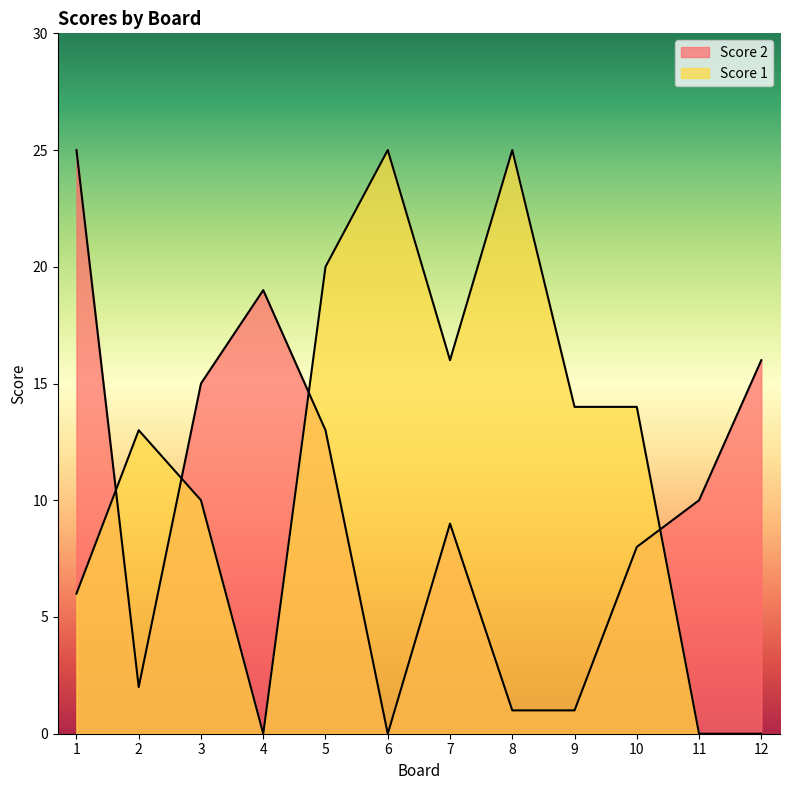

Reading left to right, extract all data points from this chart.

Score 2: 25	2	15	19	13	0	9	1	1	8	10	16
Score 1: 6	13	10	0	20	25	16	25	14	14	0	0